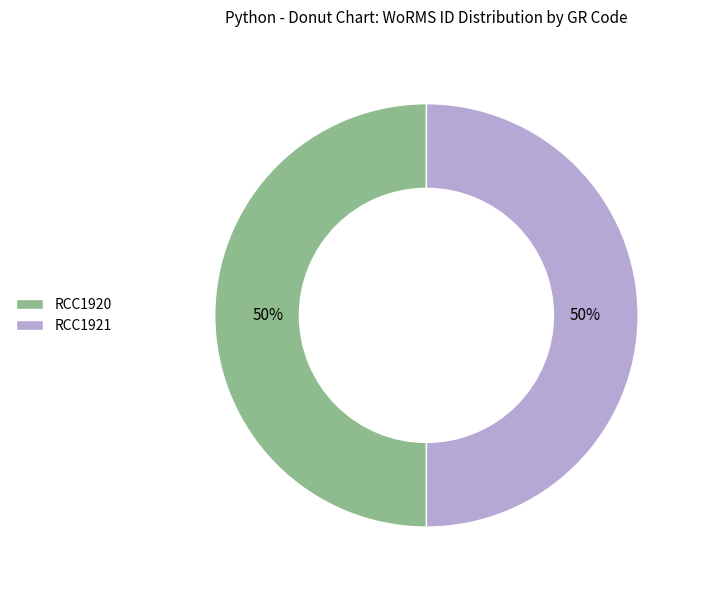

Do RCC1921 and RCC1920 together represent more than half of the pie?

Yes